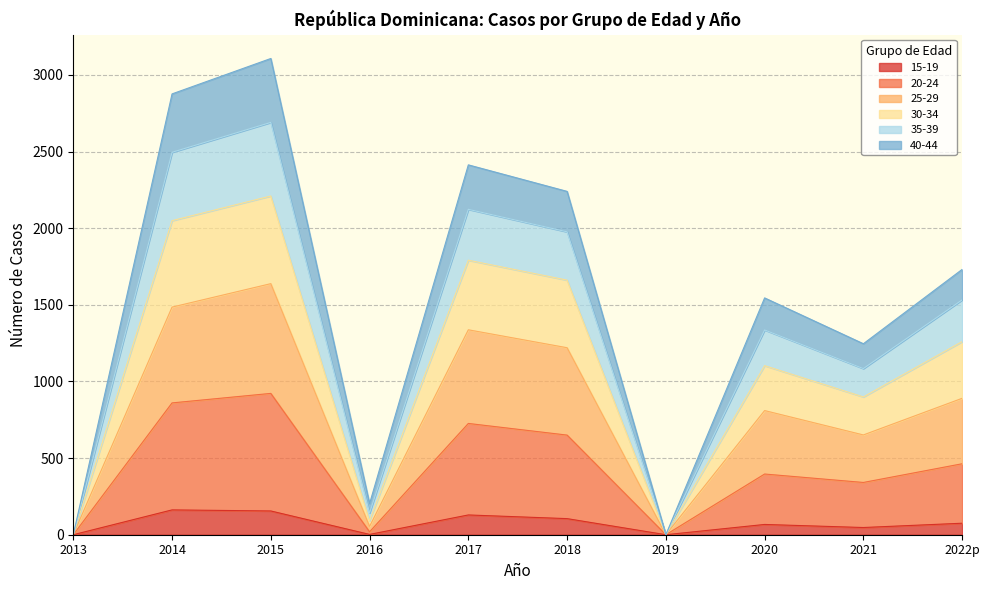

Does the chart have visible grid lines?

Yes